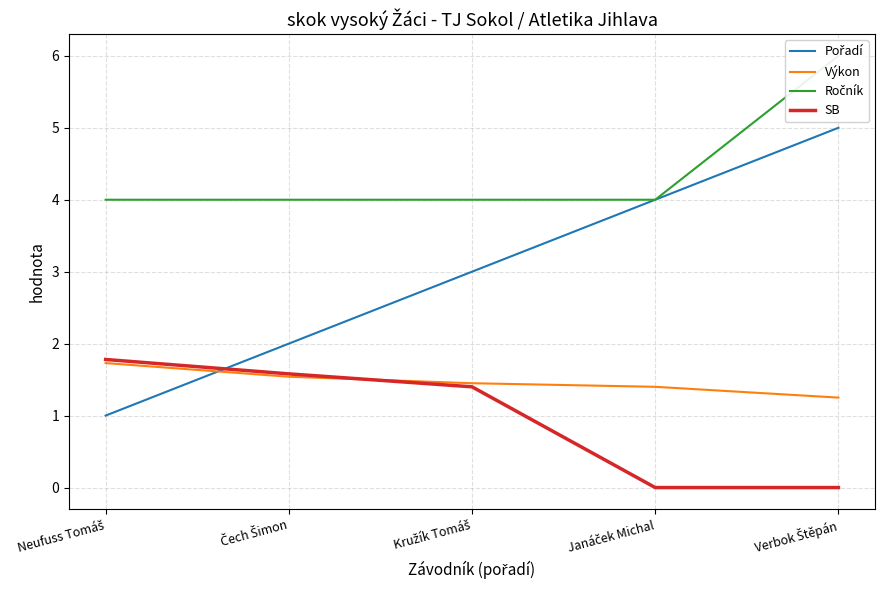

Rank the categories by SB value from lowest to highest.

Janáček Michal, Verbok Štěpán, Kružík Tomáš, Čech Šimon, Neufuss Tomáš